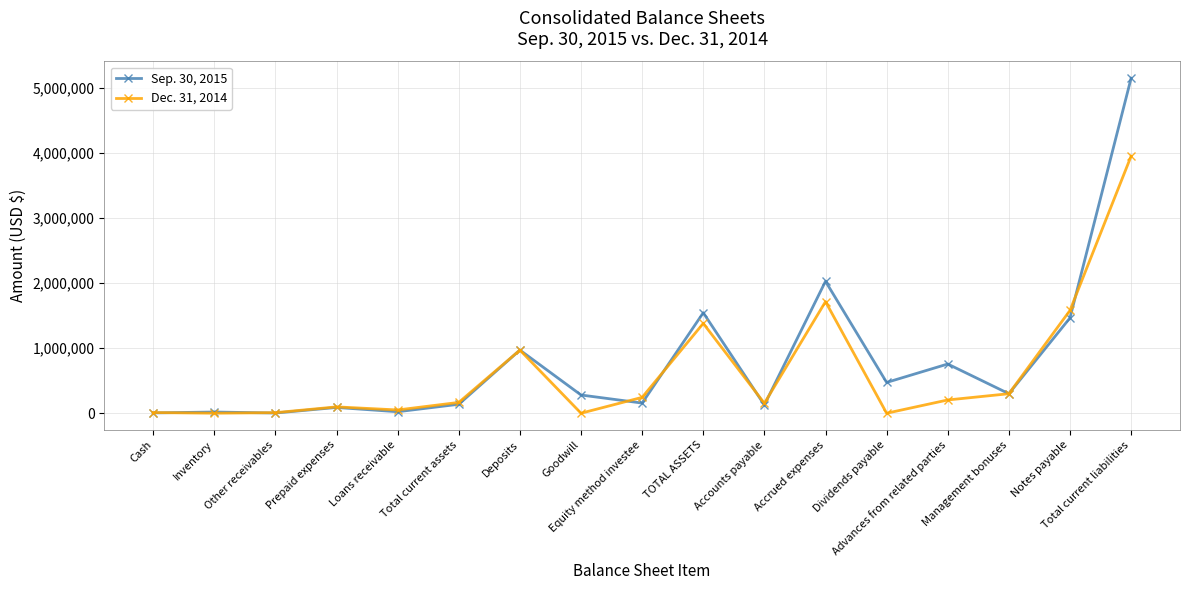

What is the maximum value shown in the chart?

5154280